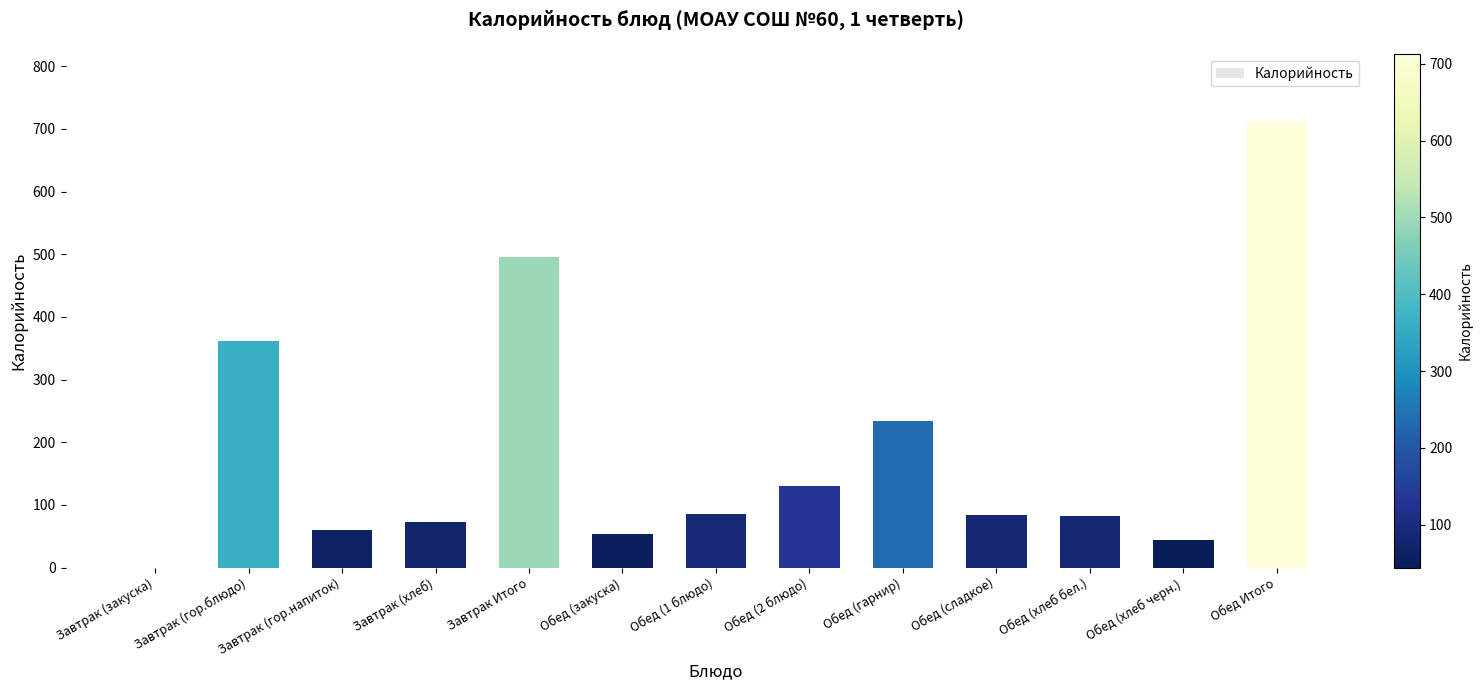

What is the sum of the values at Обед (сладкое) and Обед Итого?

797